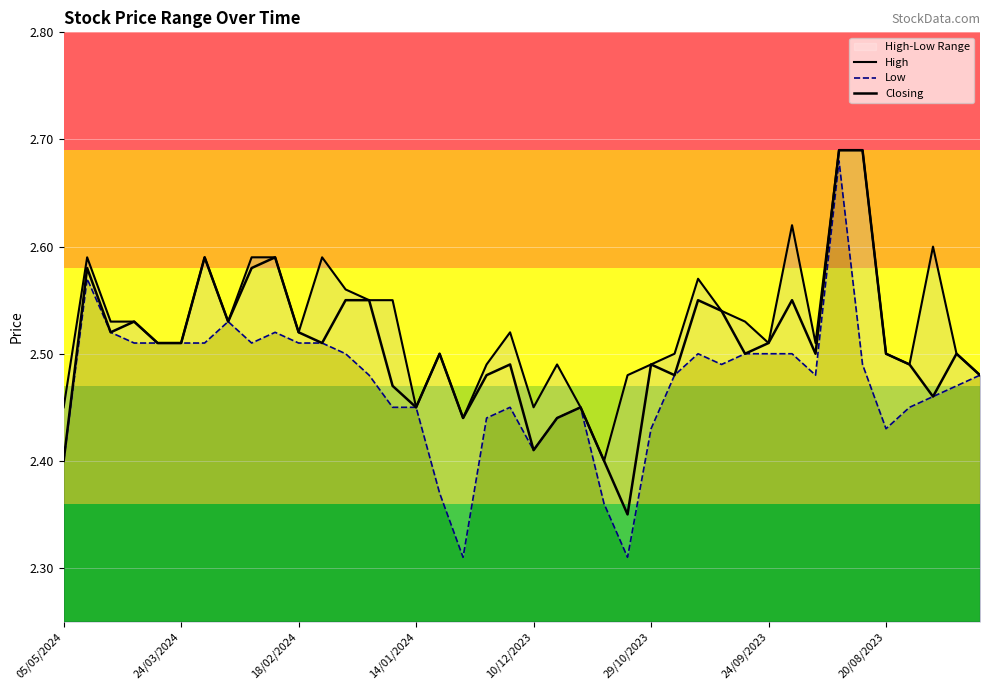

Which series has the largest range (max minus min)?

Low